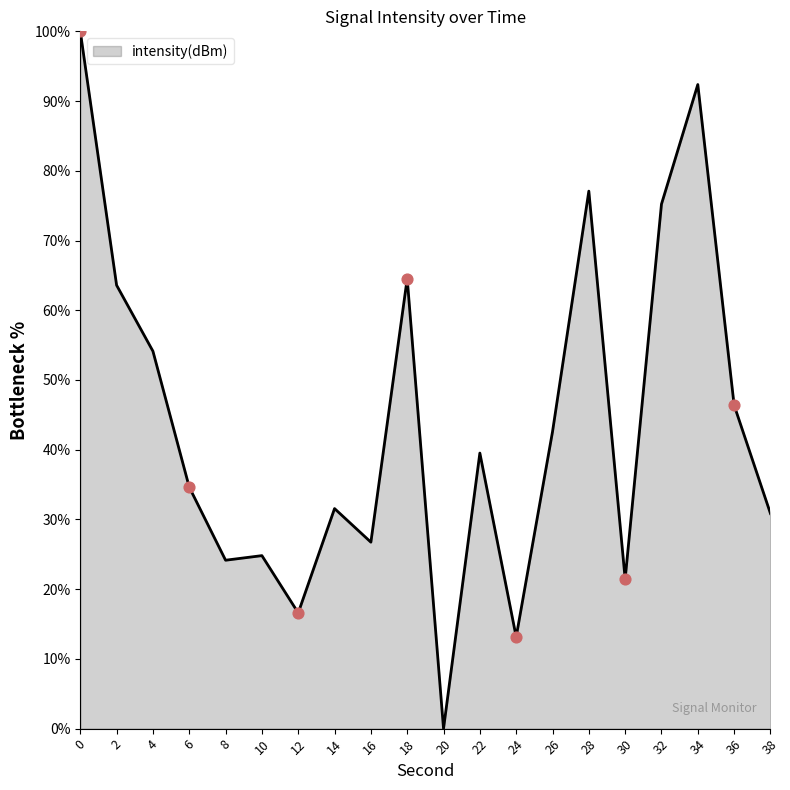

What is the change in value from 10 to 36?

+21.6